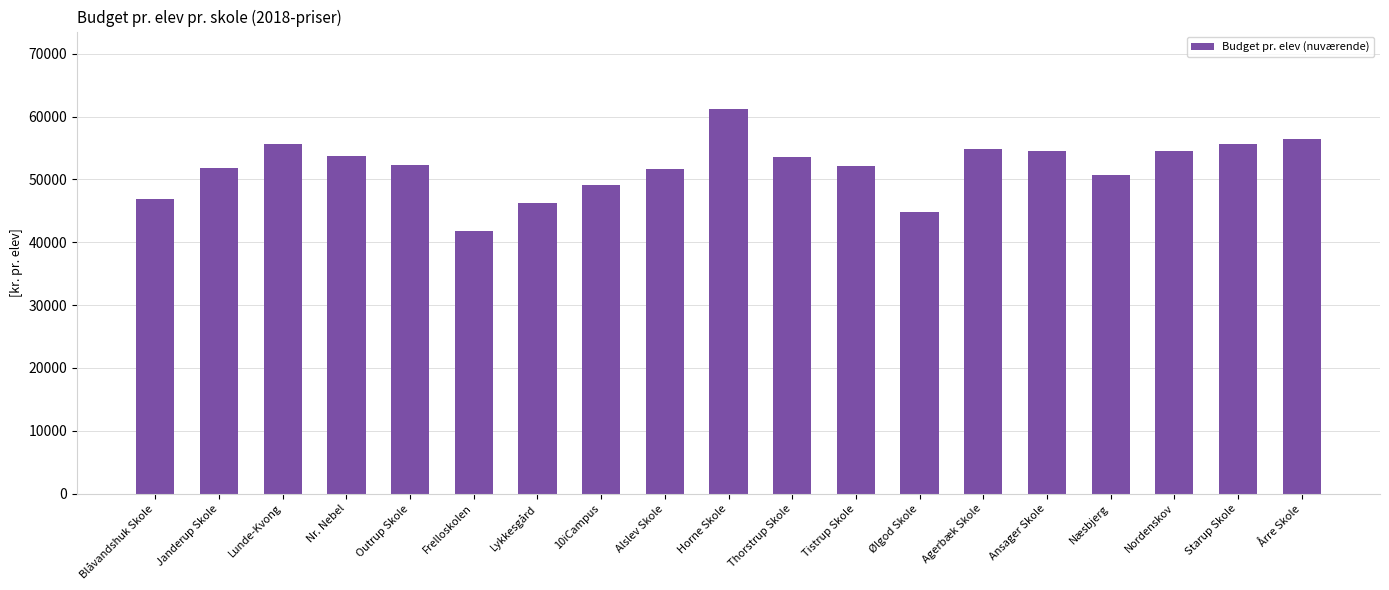

What is the sum of the values at Næsbjerg and Nr. Nebel?

104489.4